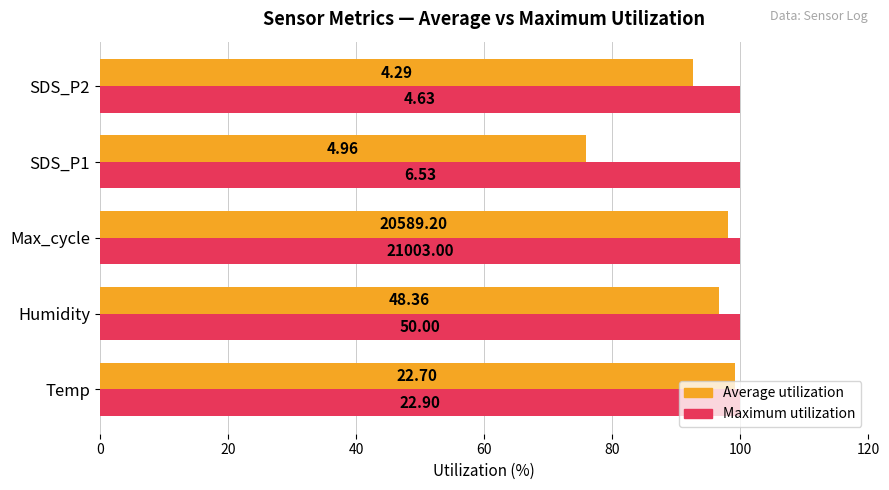

What are all the series names shown in the legend?

Average utilization, Maximum utilization